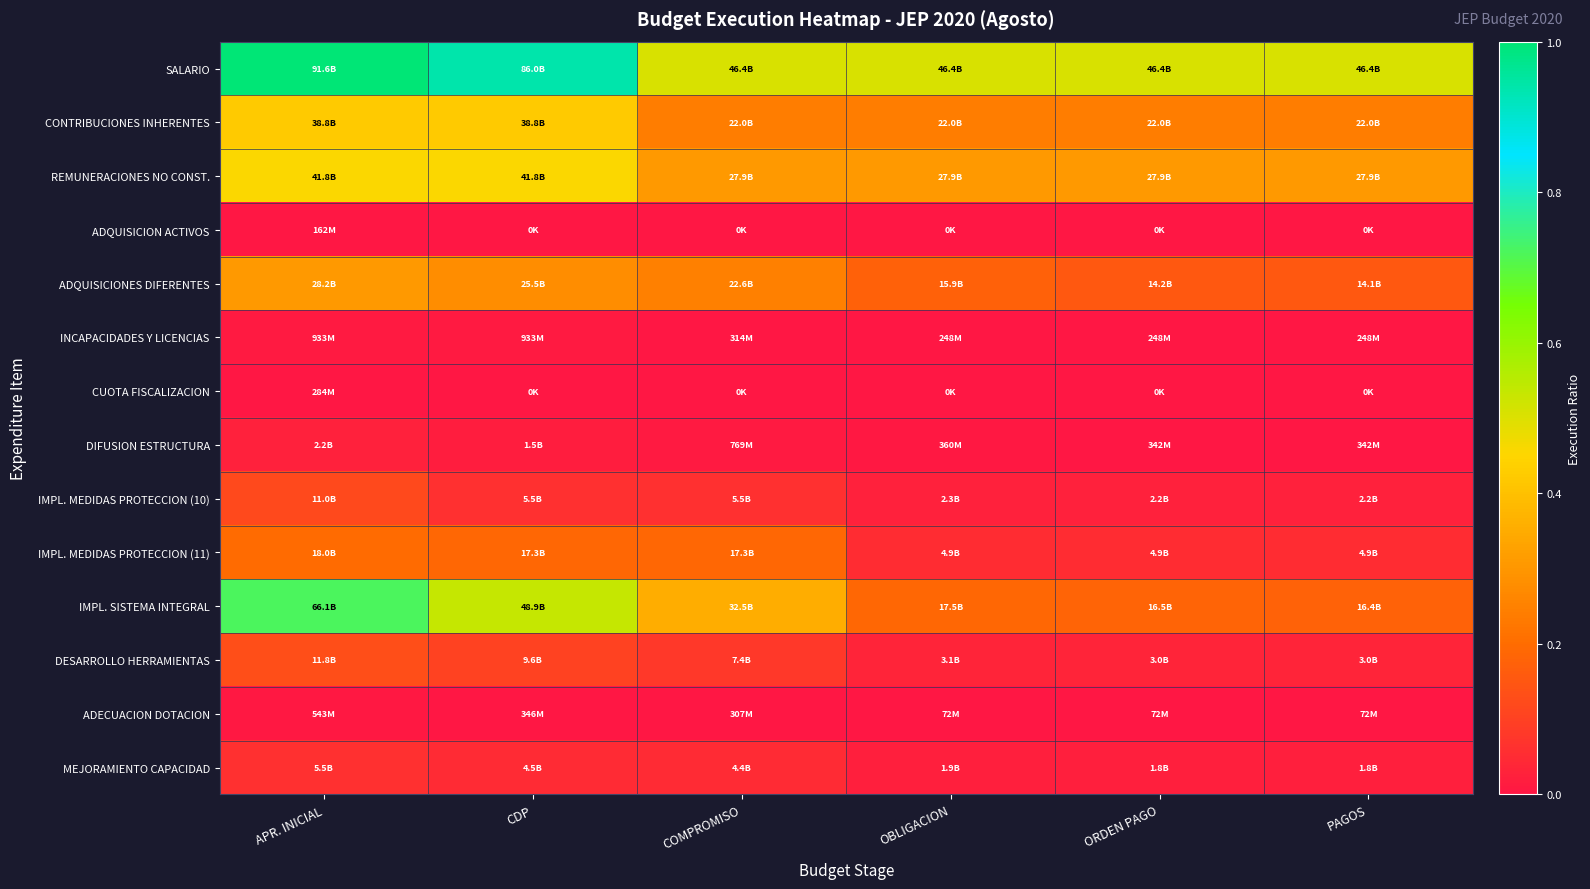

At PAGOS, list the series in order from largest to smallest.

SALARIO, REMUNERACIONES NO CONST., CONTRIBUCIONES INHERENTES, IMPL. SISTEMA INTEGRAL, ADQUISICIONES DIFERENTES, IMPL. MEDIDAS PROTECCION (11), DESARROLLO HERRAMIENTAS, IMPL. MEDIDAS PROTECCION (10), MEJORAMIENTO CAPACIDAD, DIFUSION ESTRUCTURA, INCAPACIDADES Y LICENCIAS, ADECUACION DOTACION, ADQUISICION ACTIVOS, CUOTA FISCALIZACION